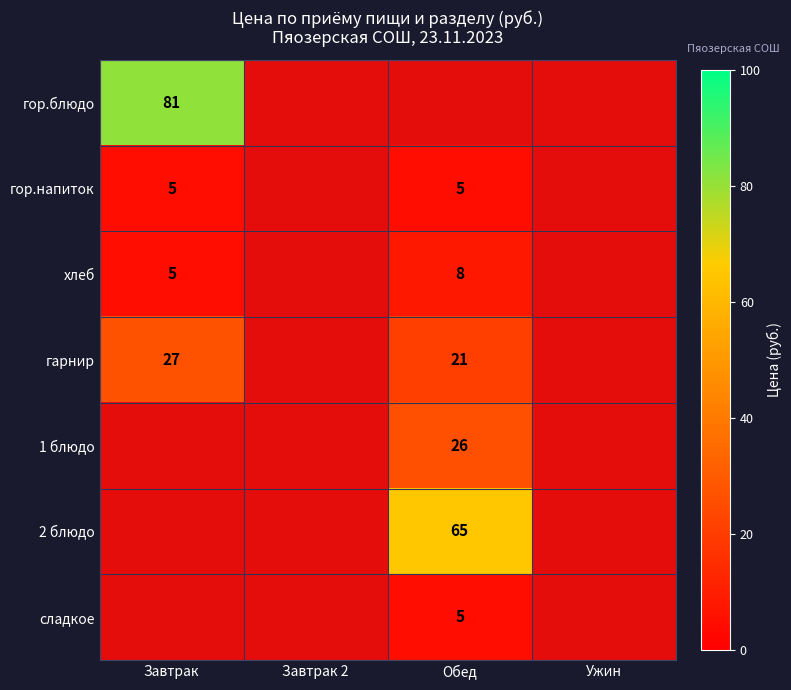

Is the value of 2 блюдо at Обед greater than the value of гор.блюдо at Завтрак?

No